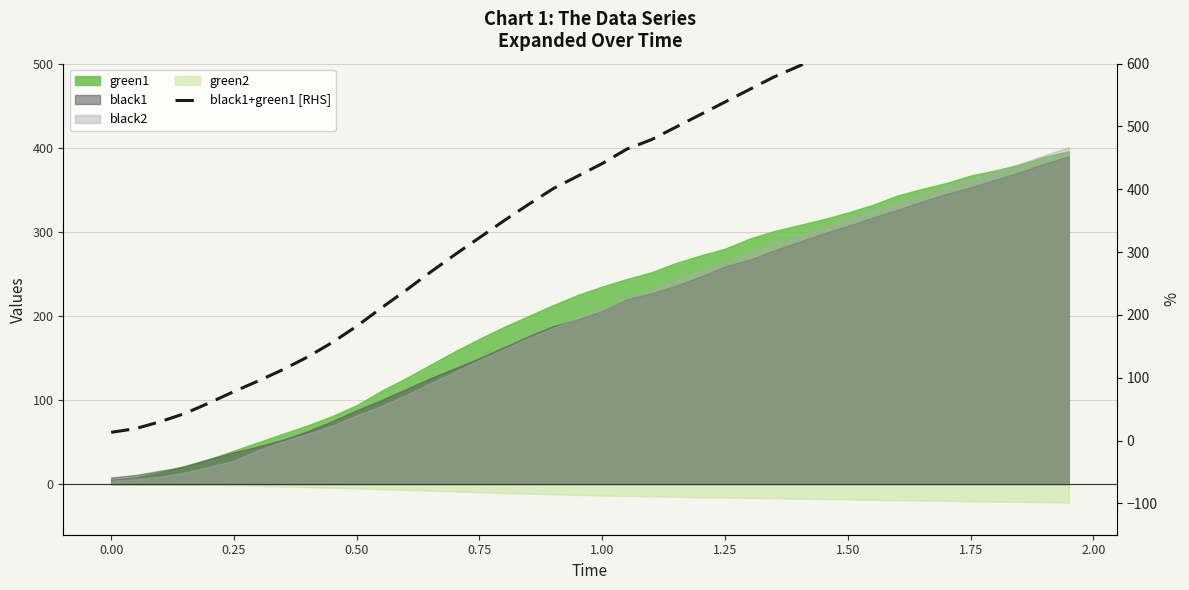

What is the sum of all values?

16195